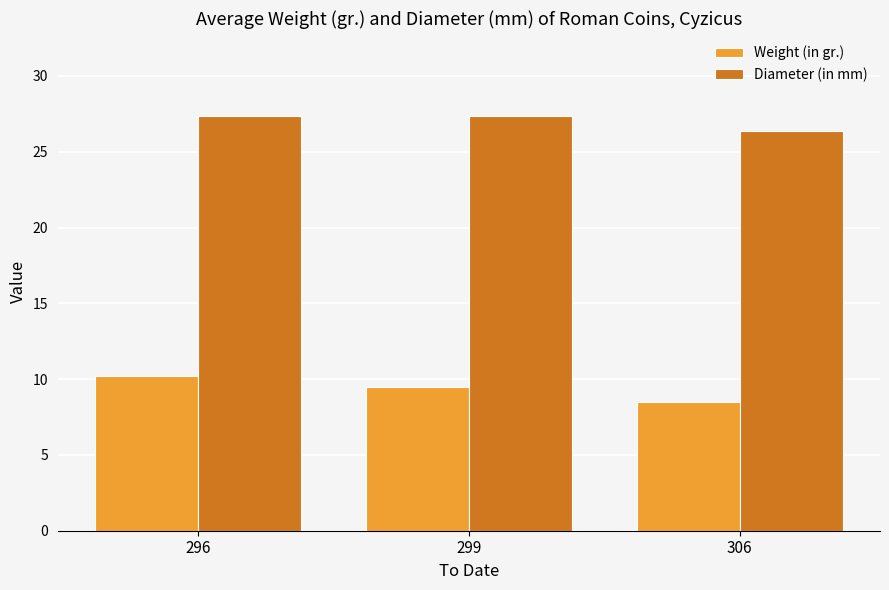

At which label does Weight (in gr.) first exceed 9?

296